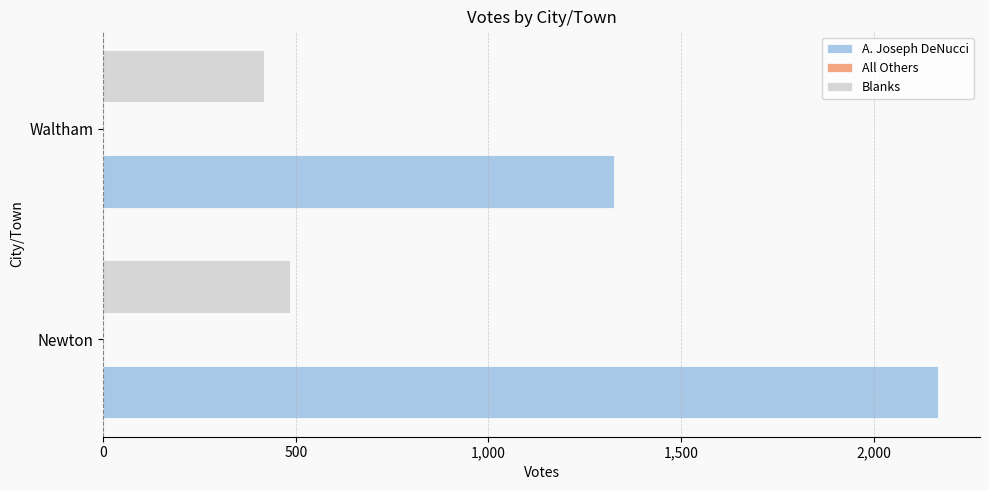

Which series has the largest range (max minus min)?

A. Joseph DeNucci